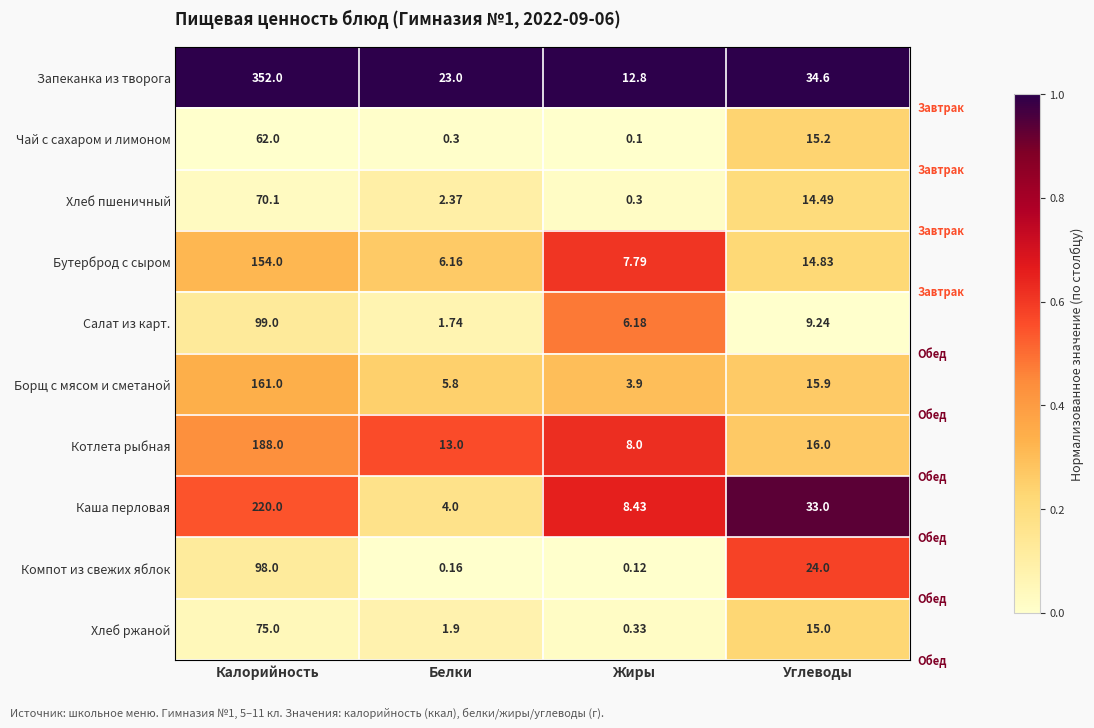

Where is Компот из свежих яблок nearest to the value 49?

Углеводы